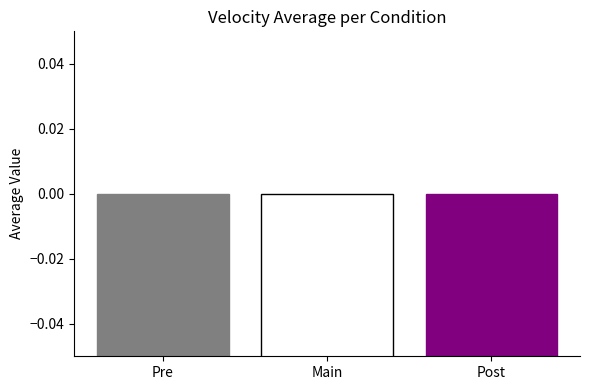

What is the label of the 2nd bar from the left?

Main